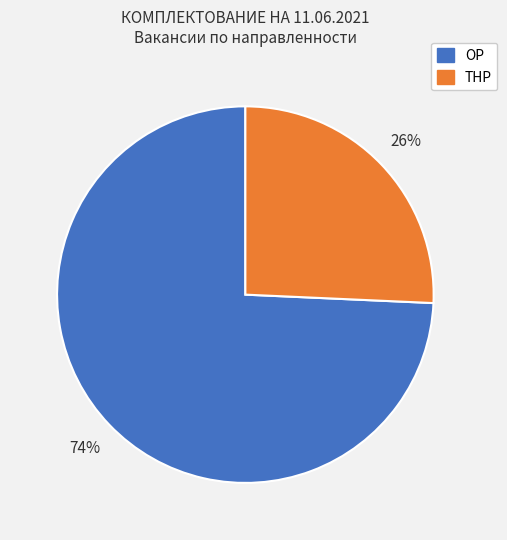

To the nearest percent, what is the average slice percentage?

50%